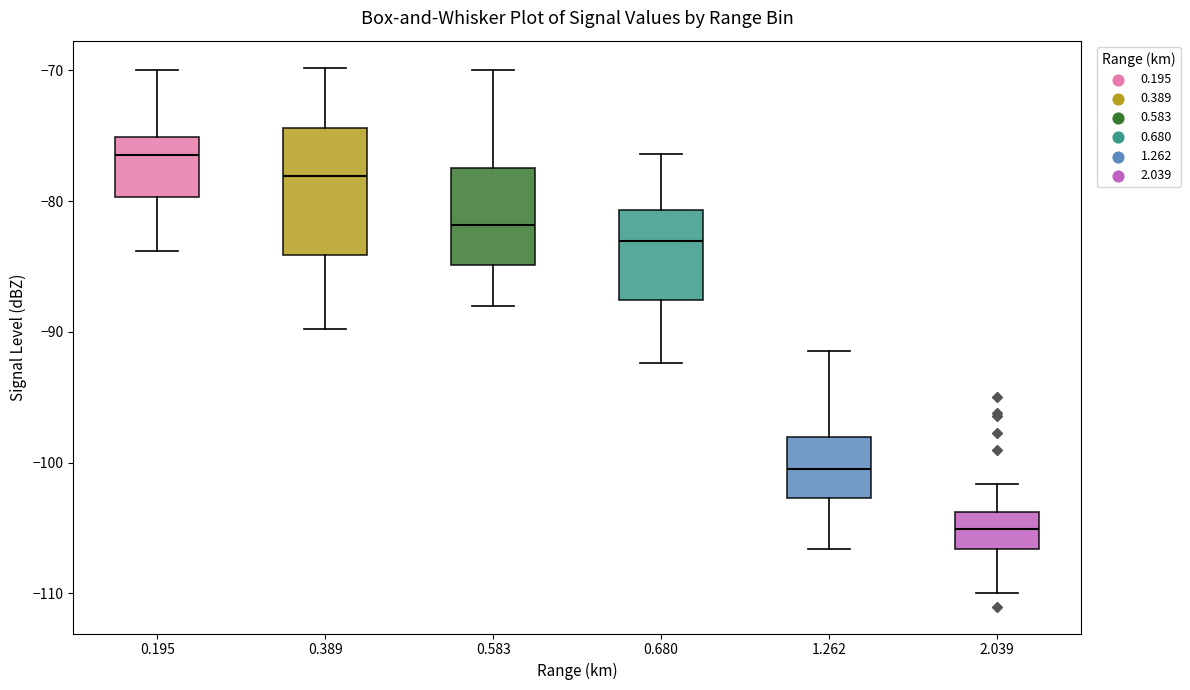

Which box is the tallest, from its lower edge to its upper edge?

0.389